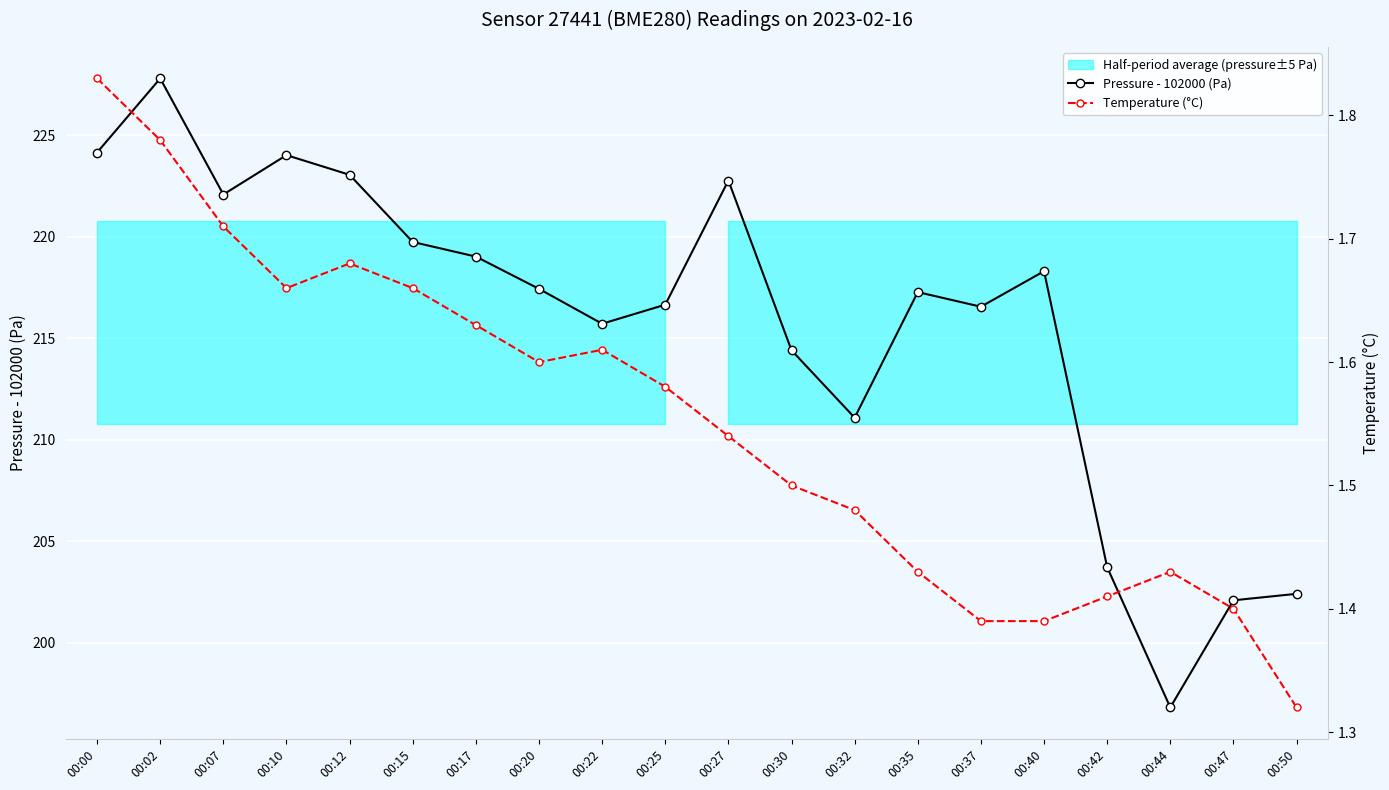

True or false: Temperature (°C) has a value of 1.8 at 00:02.

True